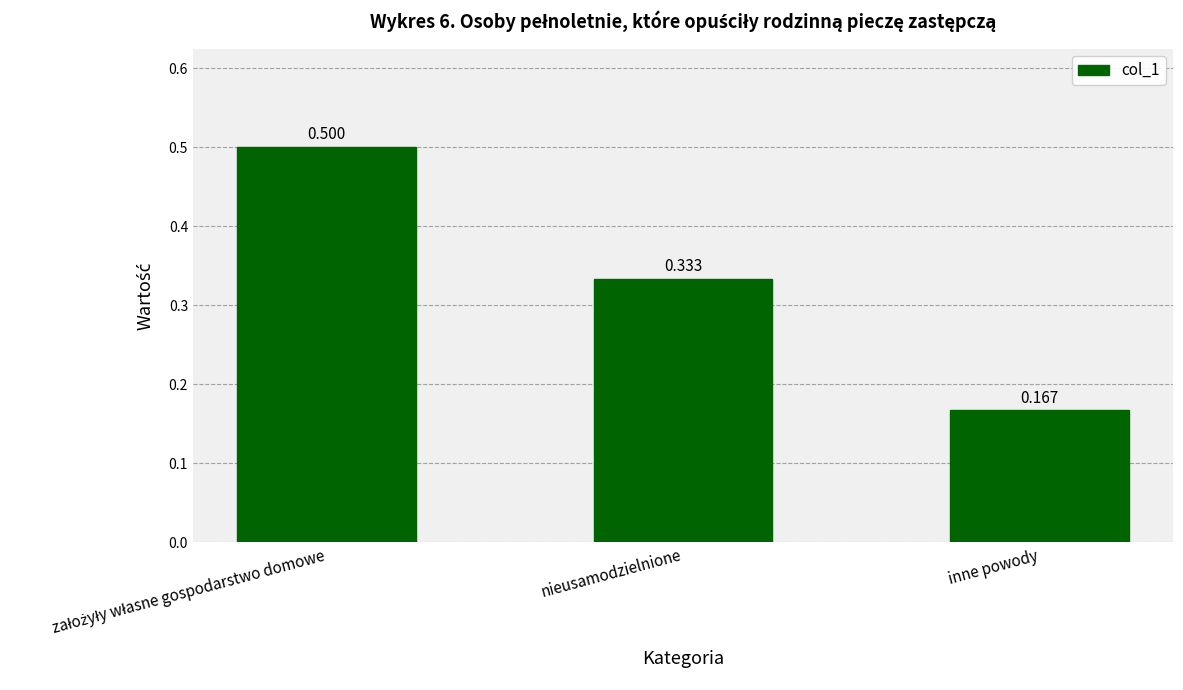

True or false: the data shows 0.1 at inne powody.

False